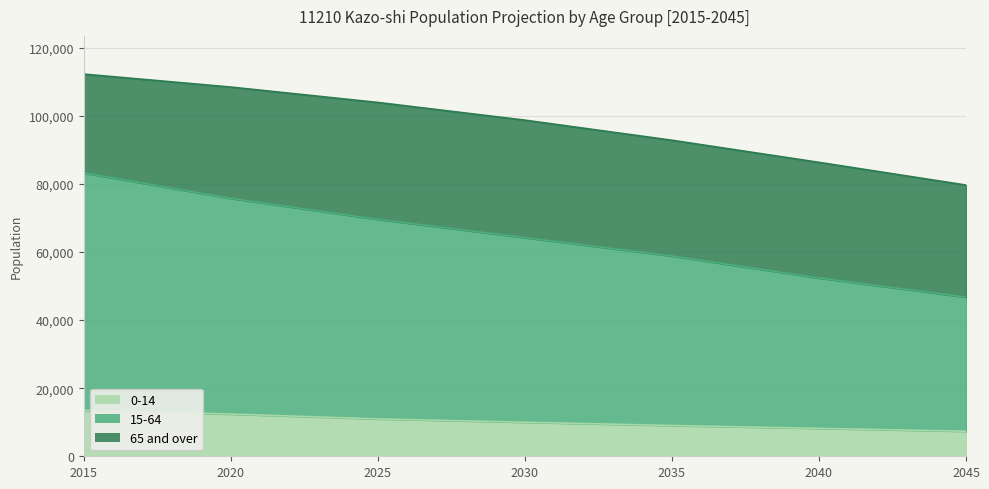

Count the 0-14 values in the range 8197 to 12395.

5